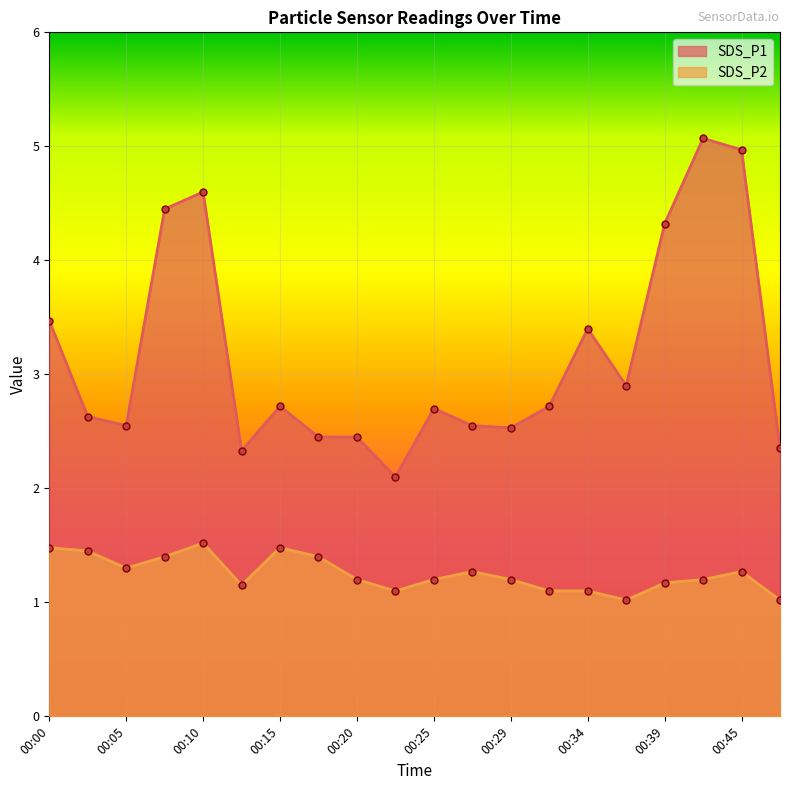

What is the sum of the SDS_P2 values at 00:12 and 00:05?

2.5